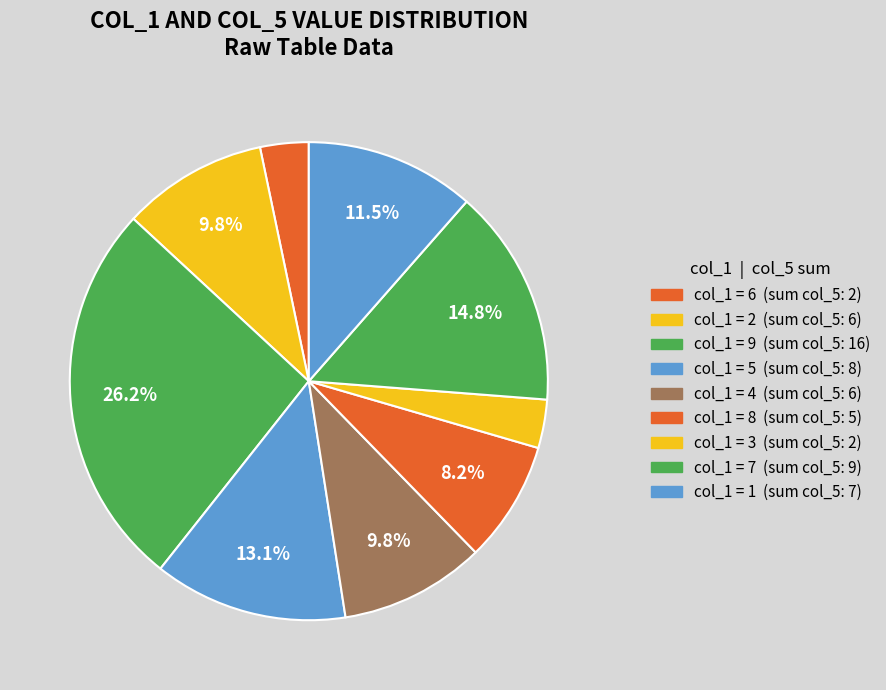

Which category has the smallest portion of the pie?

col_1=6